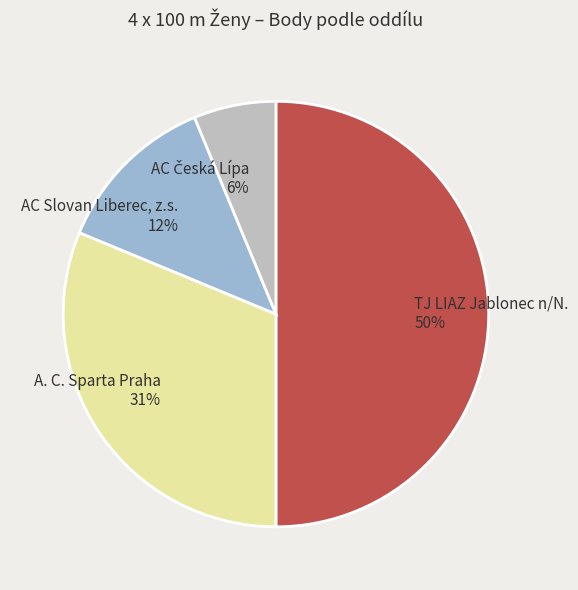

What is the largest slice in the pie chart?

TJ LIAZ Jablonec n/N.